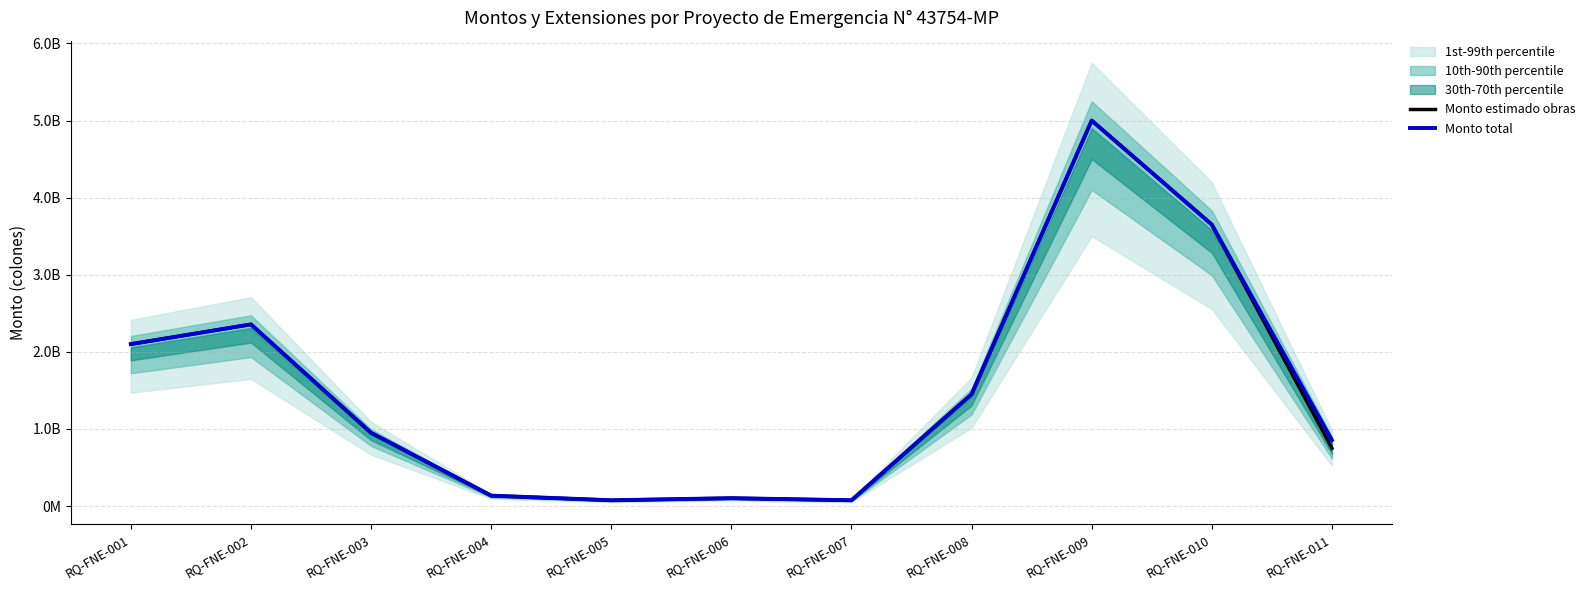

Which category has the highest value in the Monto estimado obras series?

RQ-FNE-009